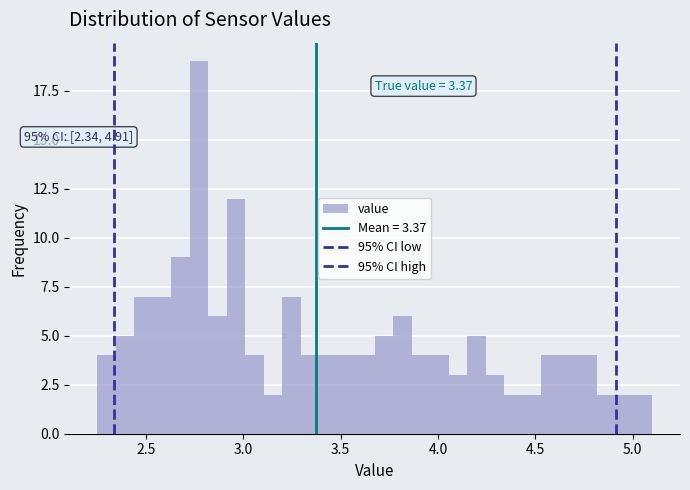

Around what value on the x-axis is the tallest bar? Give the approximate position of its centre, as read against the axis.

2.75